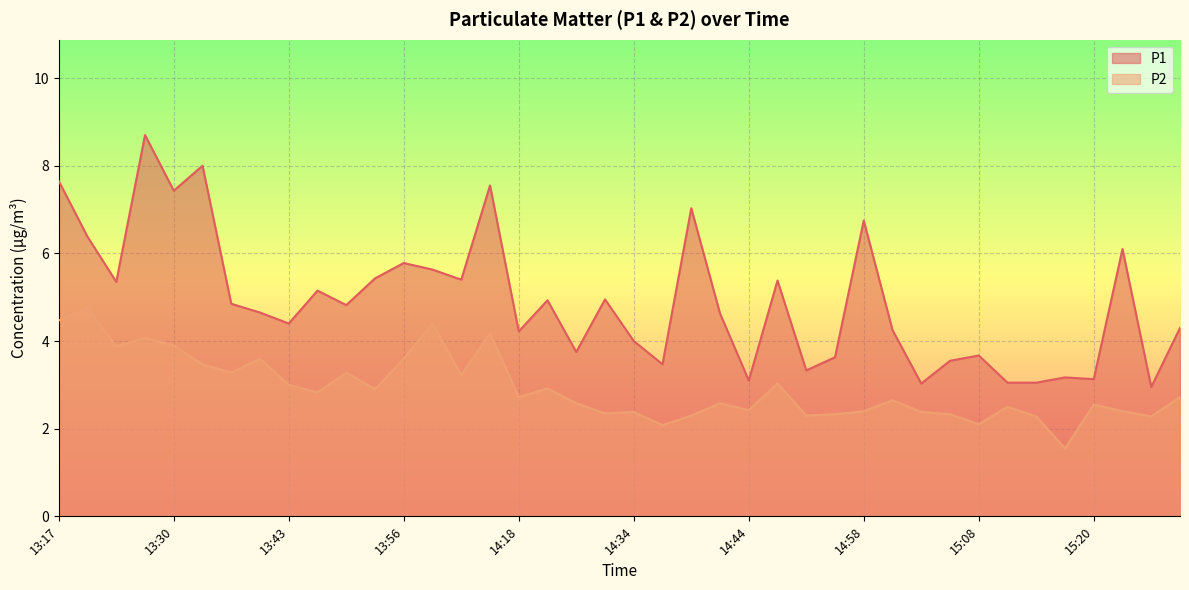

Where does the P2 series first go above 2?

13:17